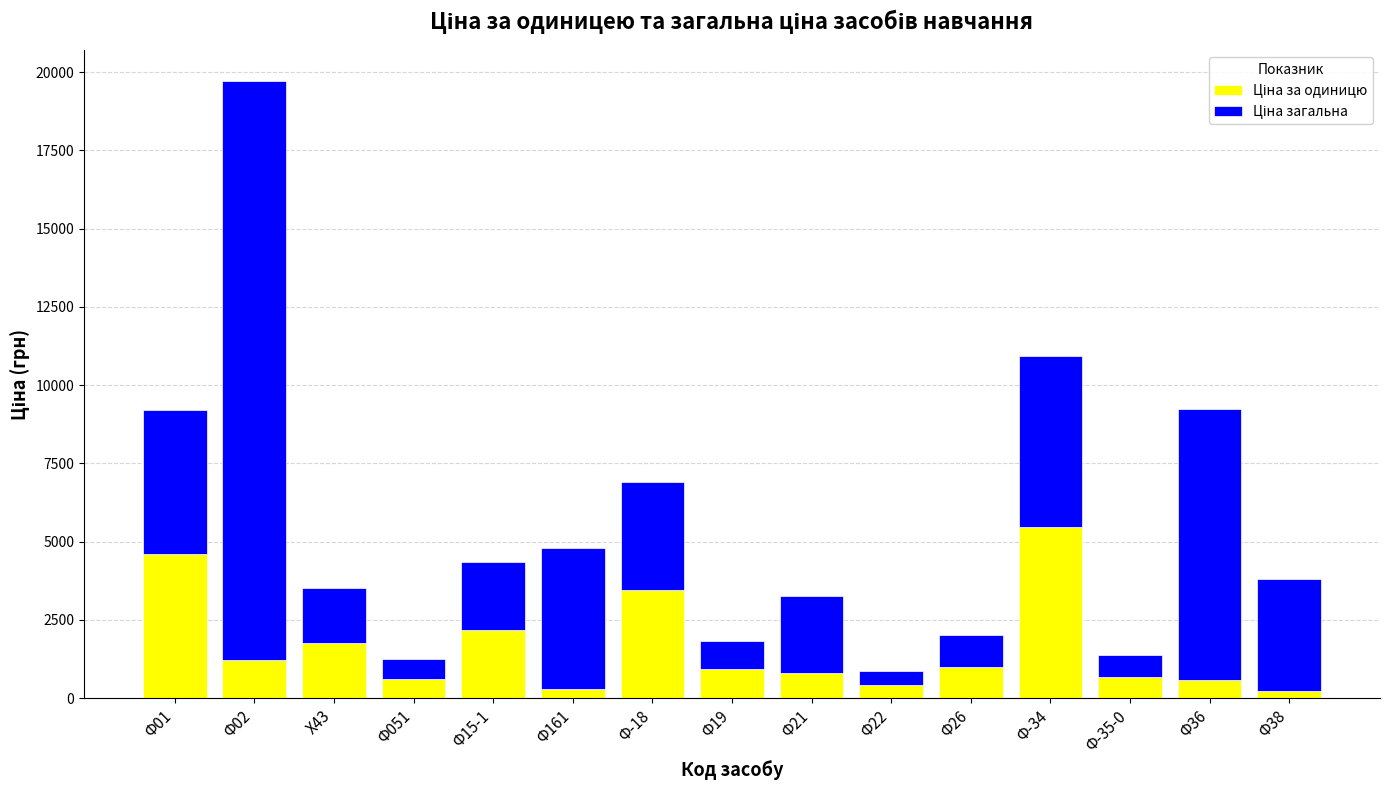

What is the total value across all series at Ф36?

9240.0